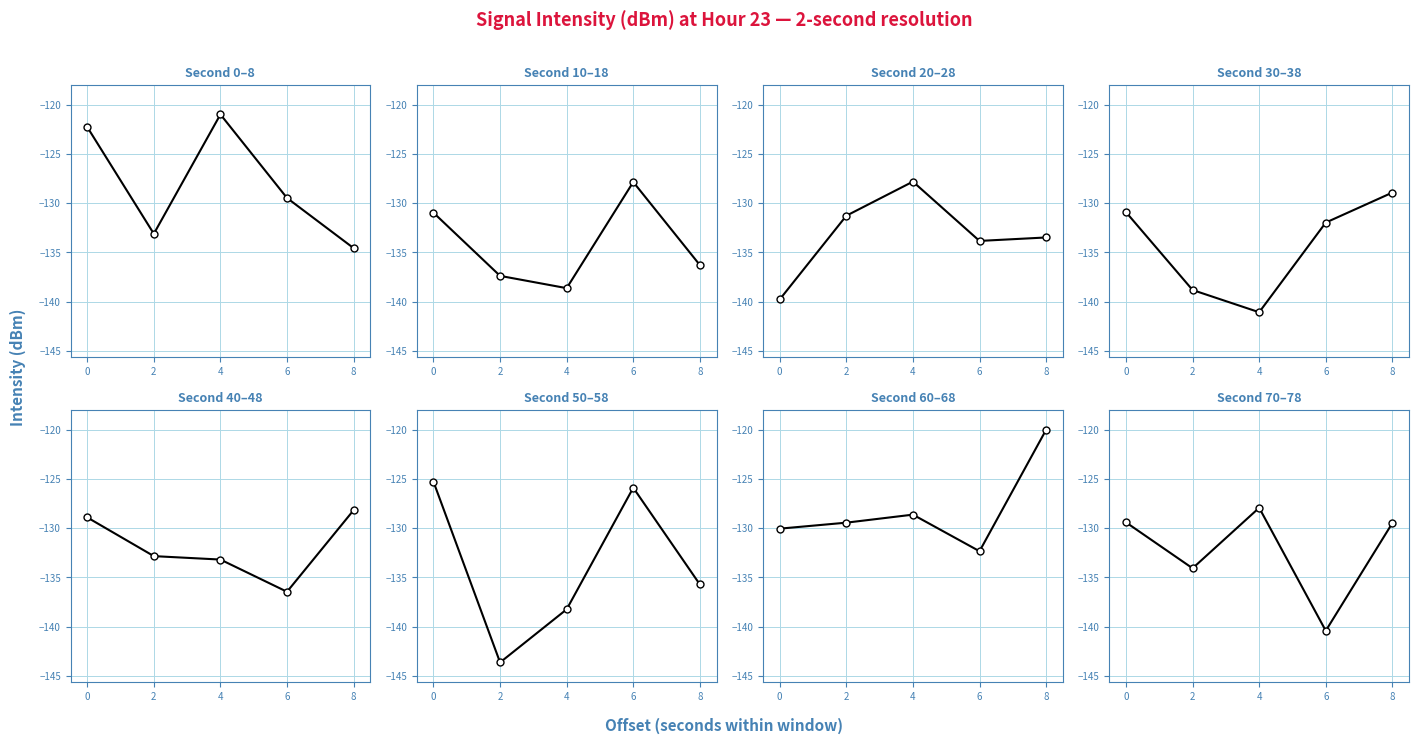

Does the chart display data point markers on the line(s)?

Yes